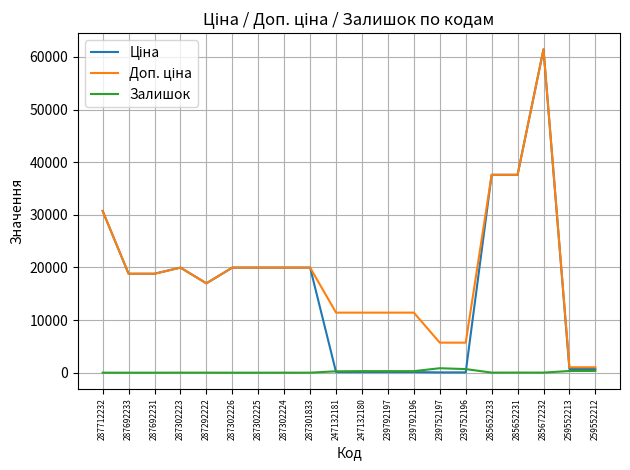

Which label corresponds to the largest value in the chart?

285672232